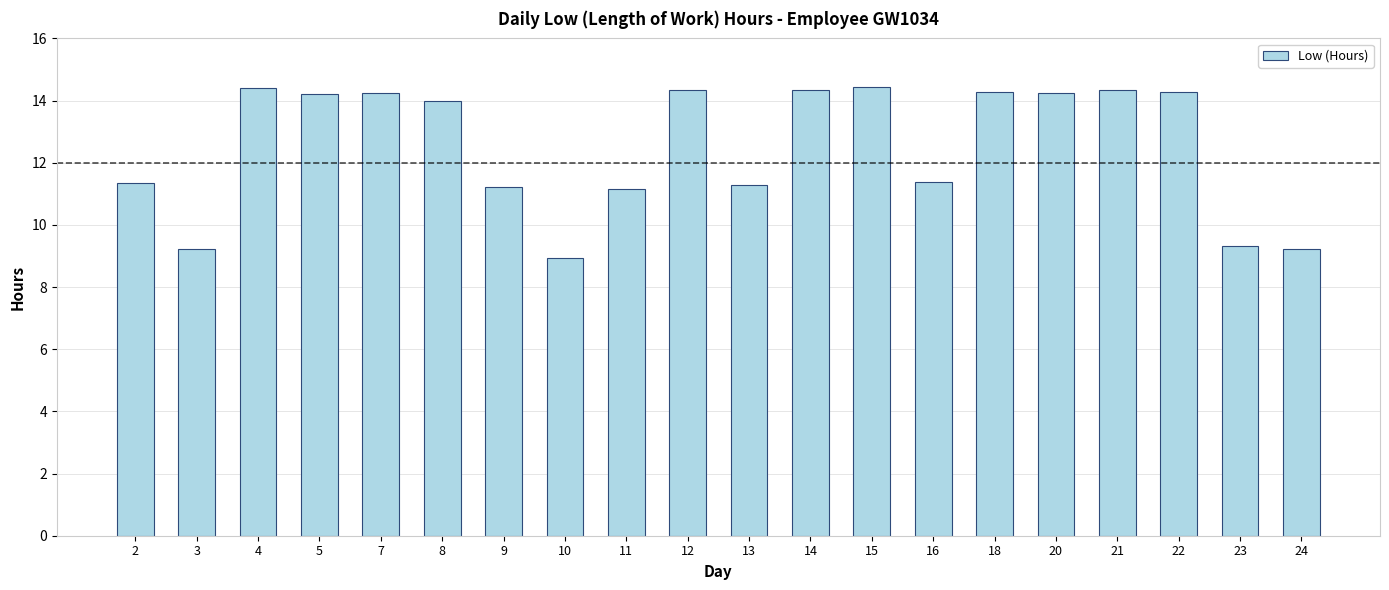

What is the sum of all values?

250.1